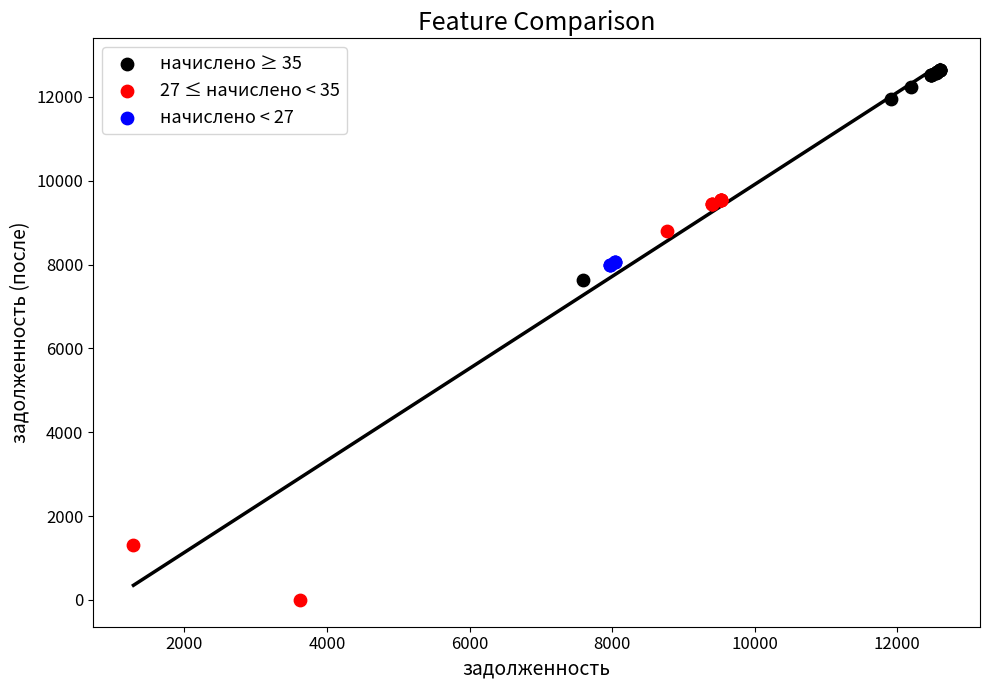

Which series contains the lowest Y value?

27 ≤ начислено < 35